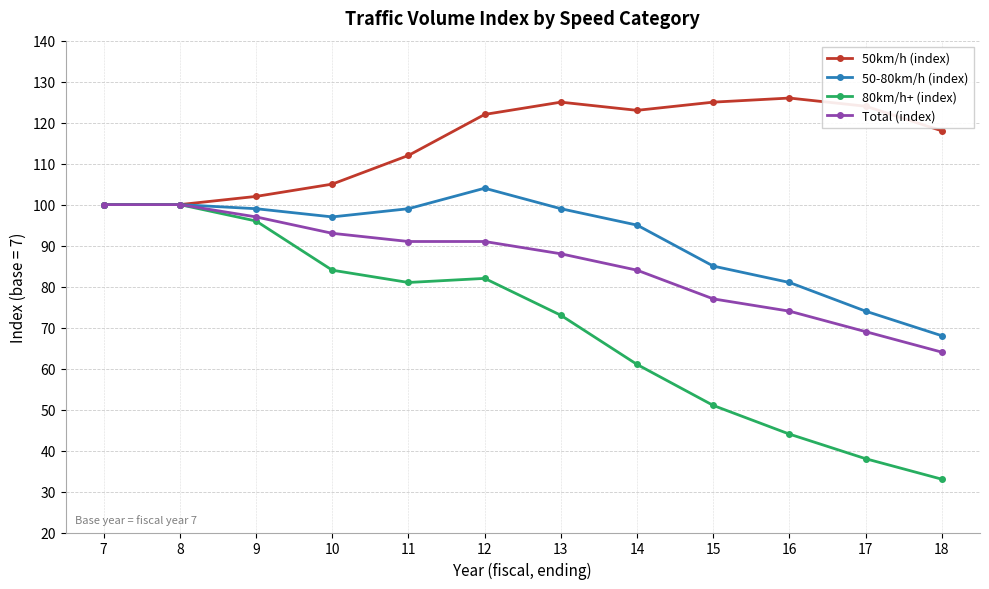

What is the sum of the 50-80km/h (index) values at 15 and 17?

159